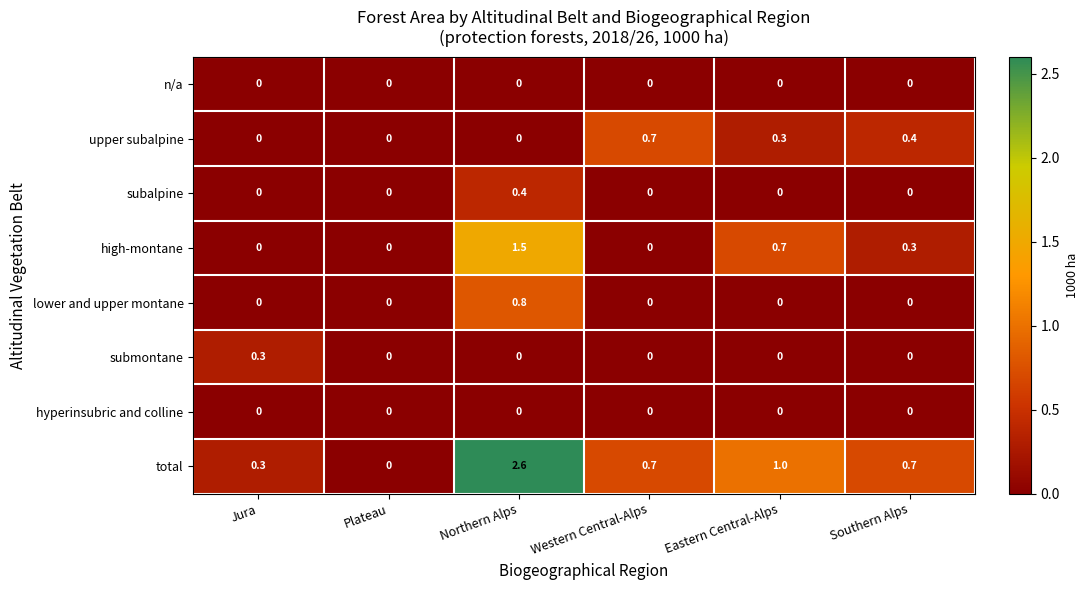

What is the total value across all series at Northern Alps?

5.3